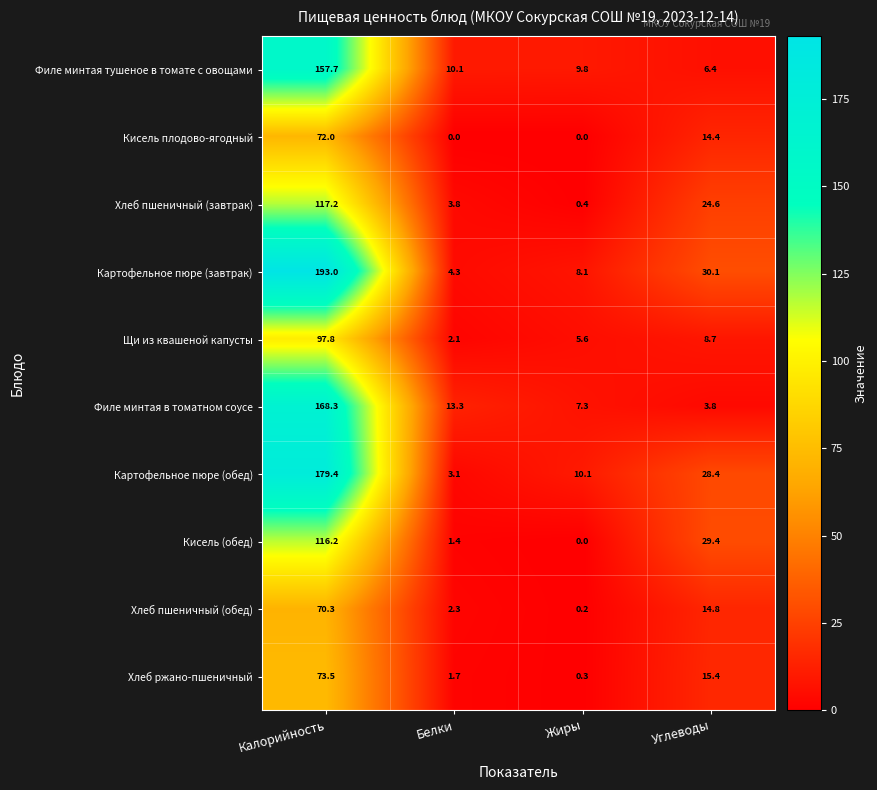

What is the difference between the second highest and second lowest values in the Кисель (обед) series?

28.0